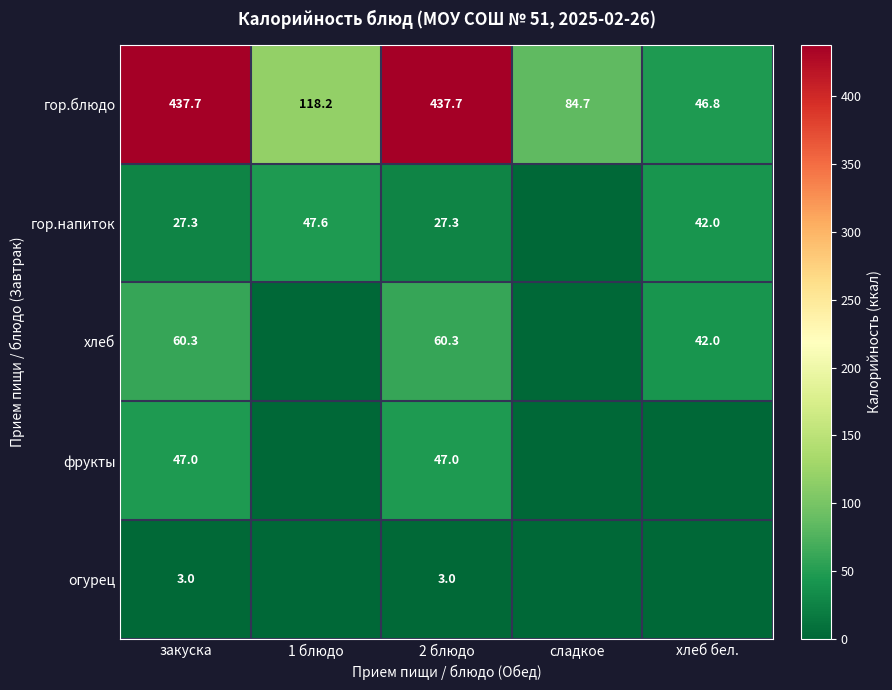

Is it true that гор.блюдо equals 118.2 at 1 блюдо?

True